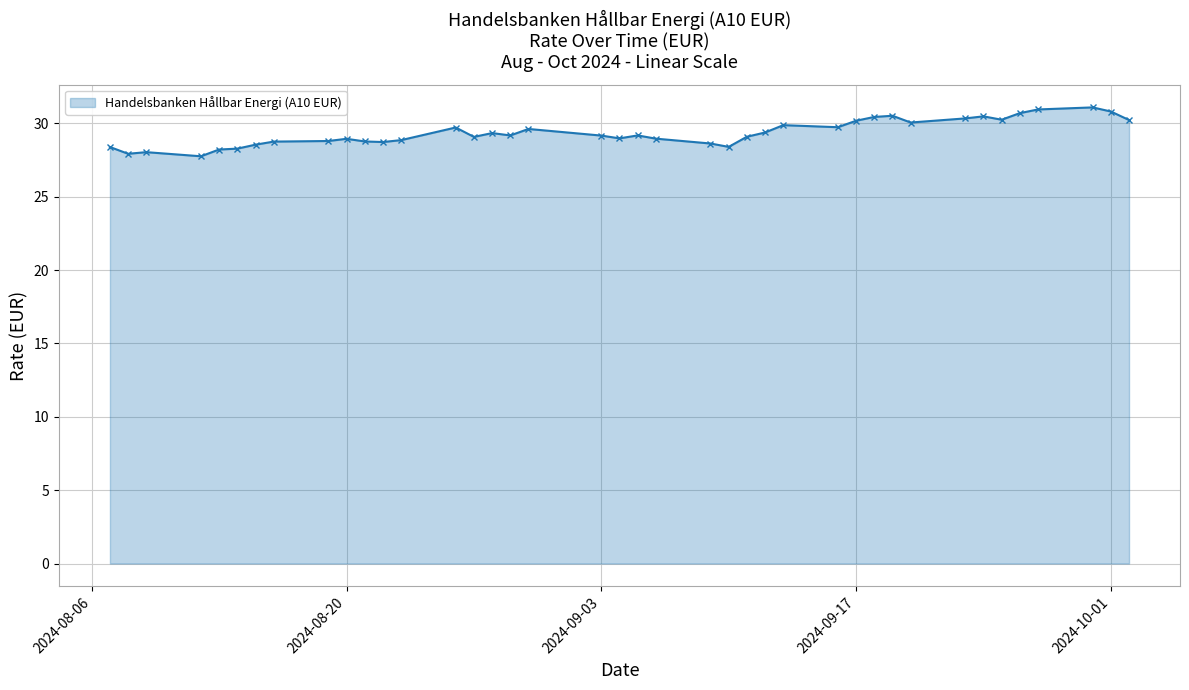

What is the value of the 13th point from the left?

28.9